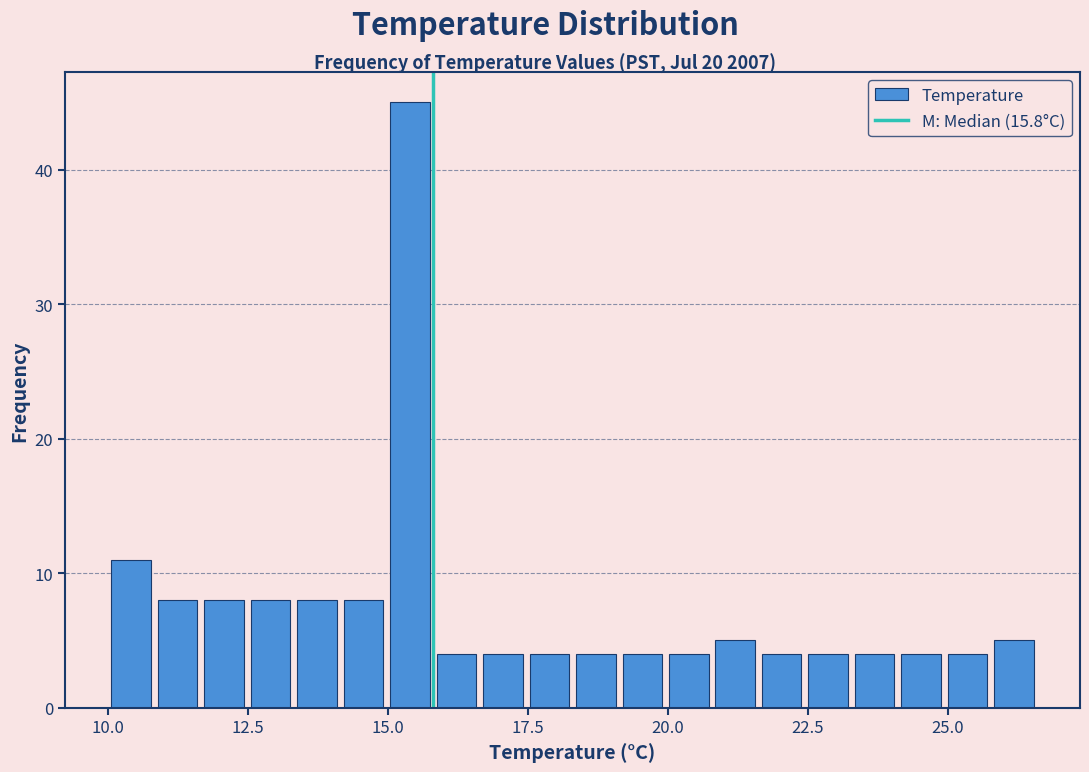

Read against the x-axis, roughly where is the centre of the tallest bar?

15.5